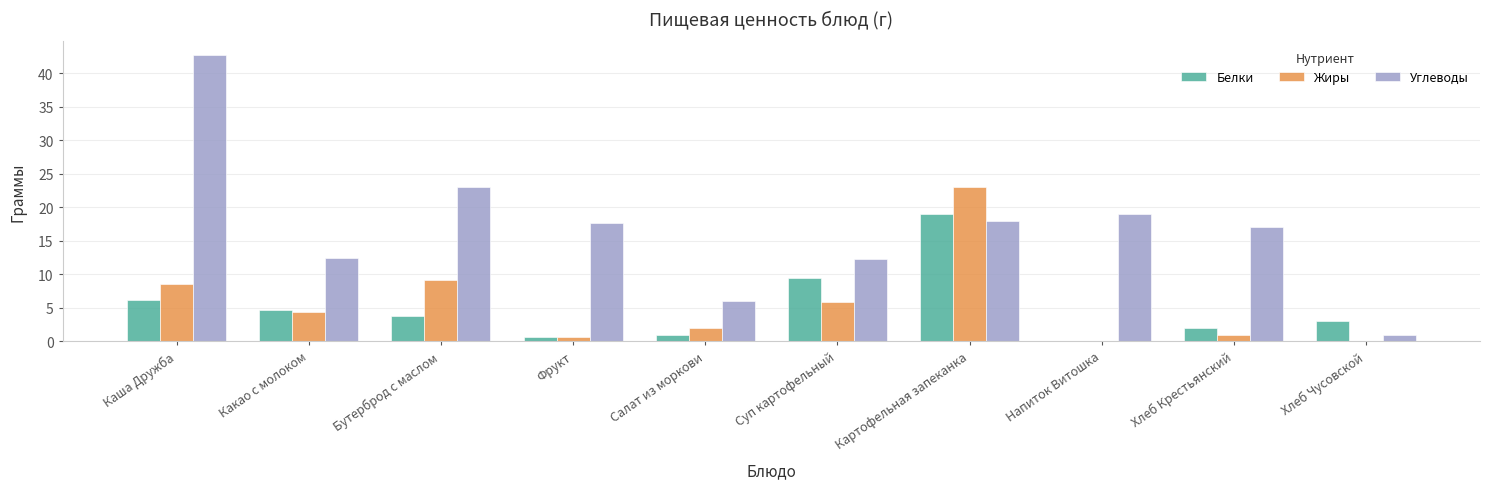

Is it true that Углеводы equals 8.5 at Суп картофельный?

False